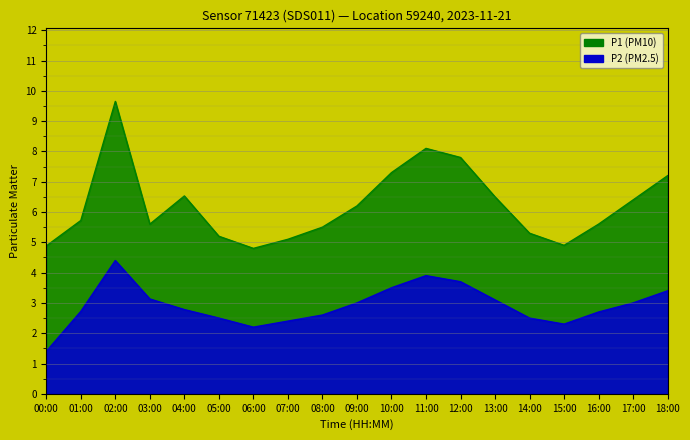

Between 00:00 and 04:00, which series saw the biggest shift?

P1